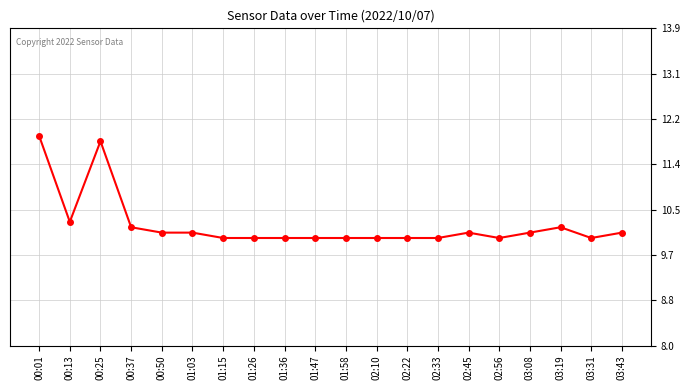

What is the value of the 4th point from the left?

10.2